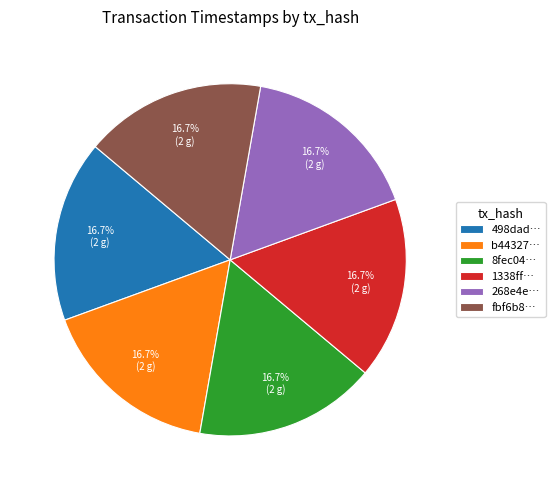

To the nearest percent, what is the average slice percentage?

17%